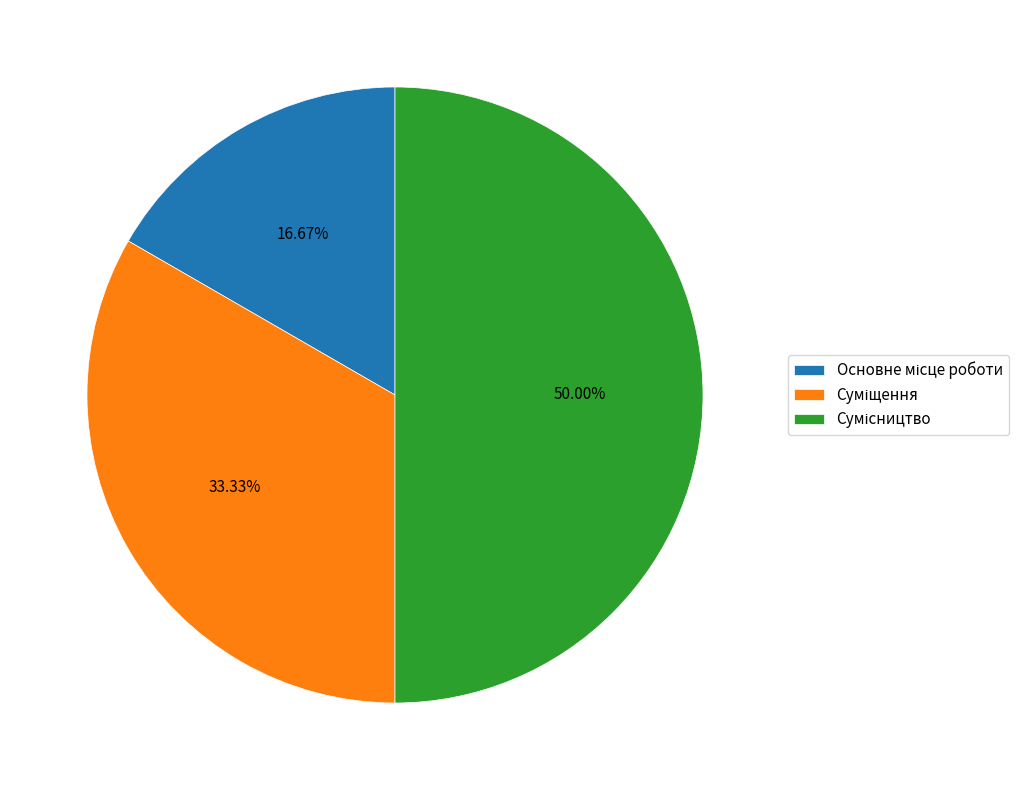

What is the ratio of the value at Сумісництво to the value at Суміщення?

1.5